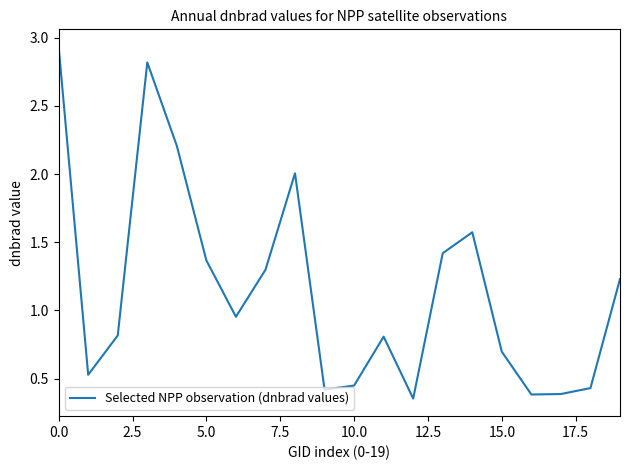

Reading left to right, extract all data points from this chart.

2.9	0.5	0.8	2.8	2.2	1.4	1.0	1.3	2.0	0.4	0.4	0.8	0.4	1.4	1.6	0.7	0.4	0.4	0.4	1.2